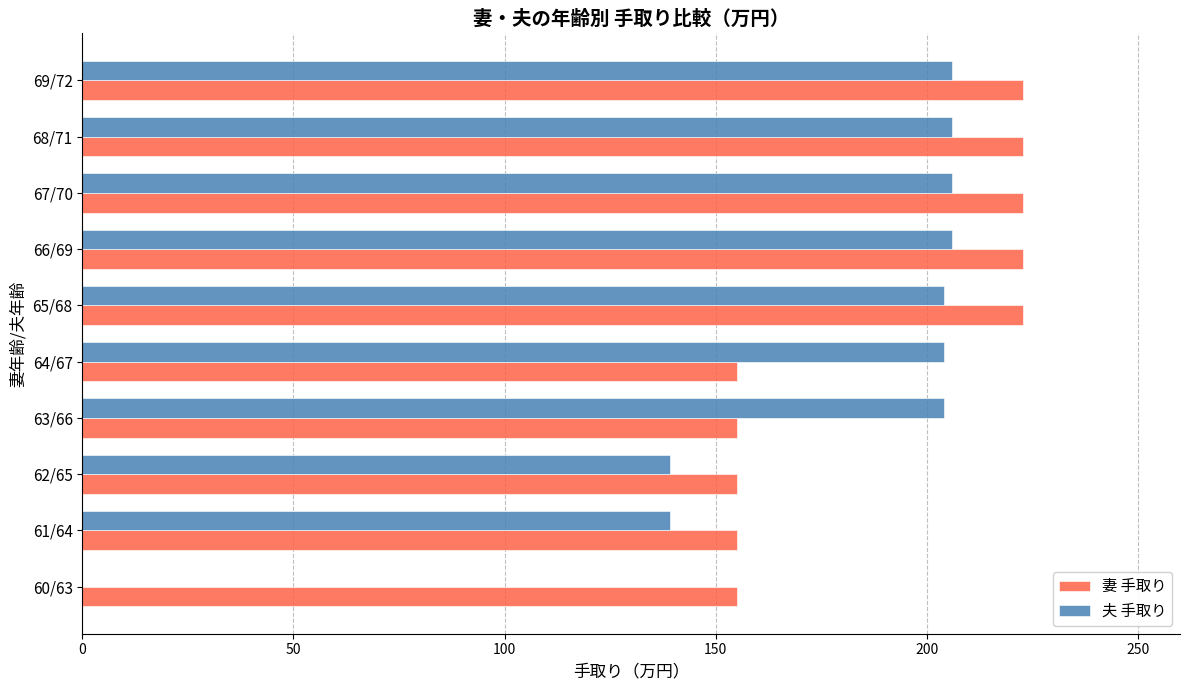

True or false: 夫 手取り has a value of 138.7 at 66/69.

False